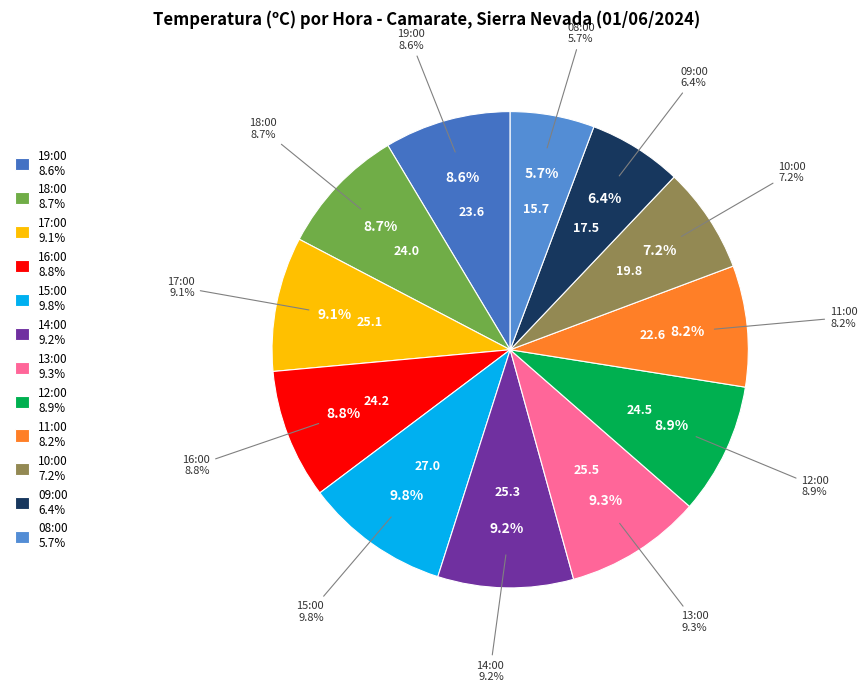

Combined, what portion of the pie is 12:00 and 18:00?

17.6%